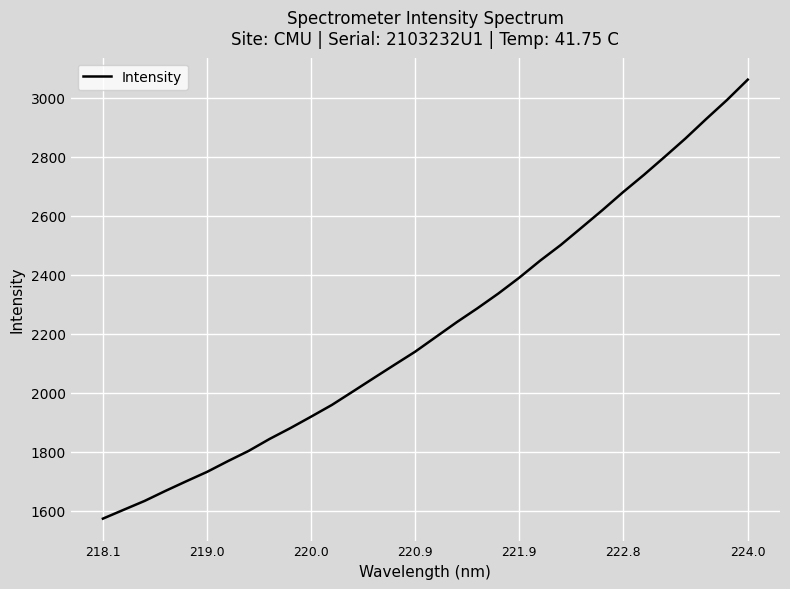

What is the smallest value displayed?

1572.9